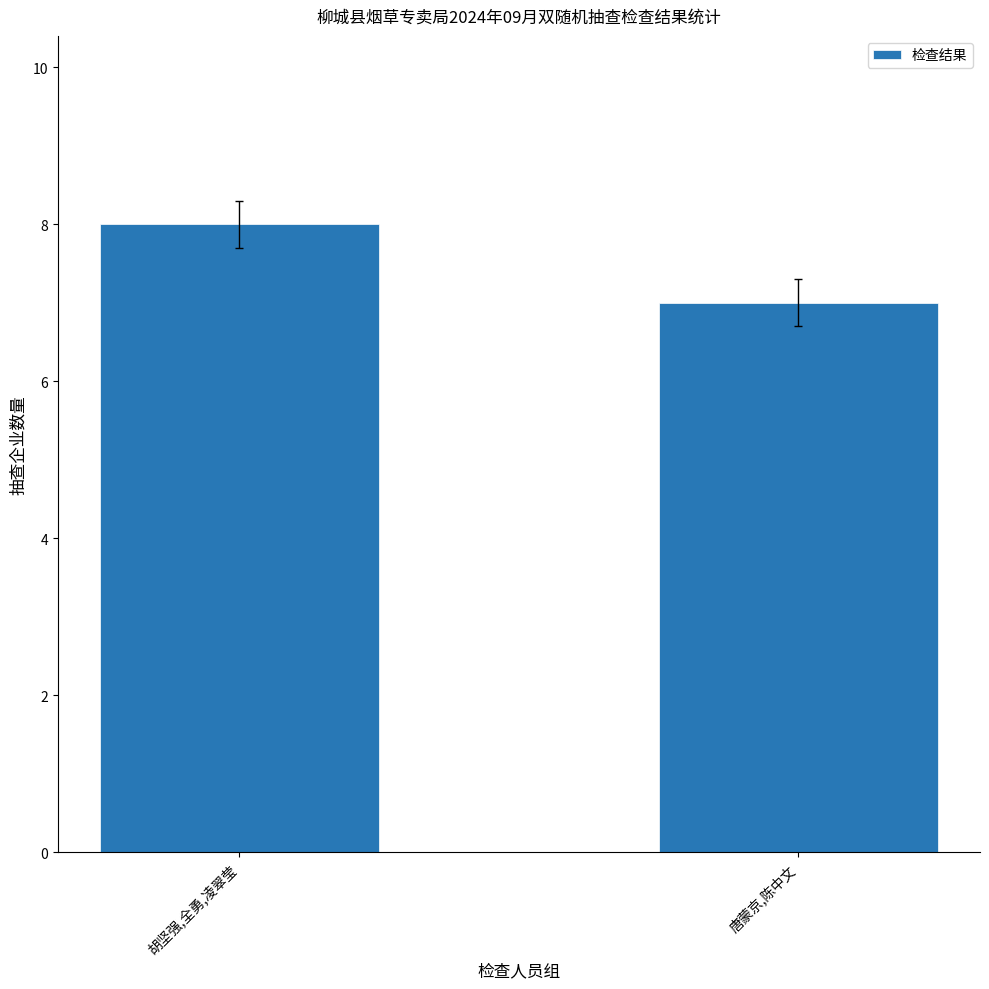

List the labels in order of value, smallest first.

唐蒙京,陈中文, 胡坚强,全勇,凌翠莹